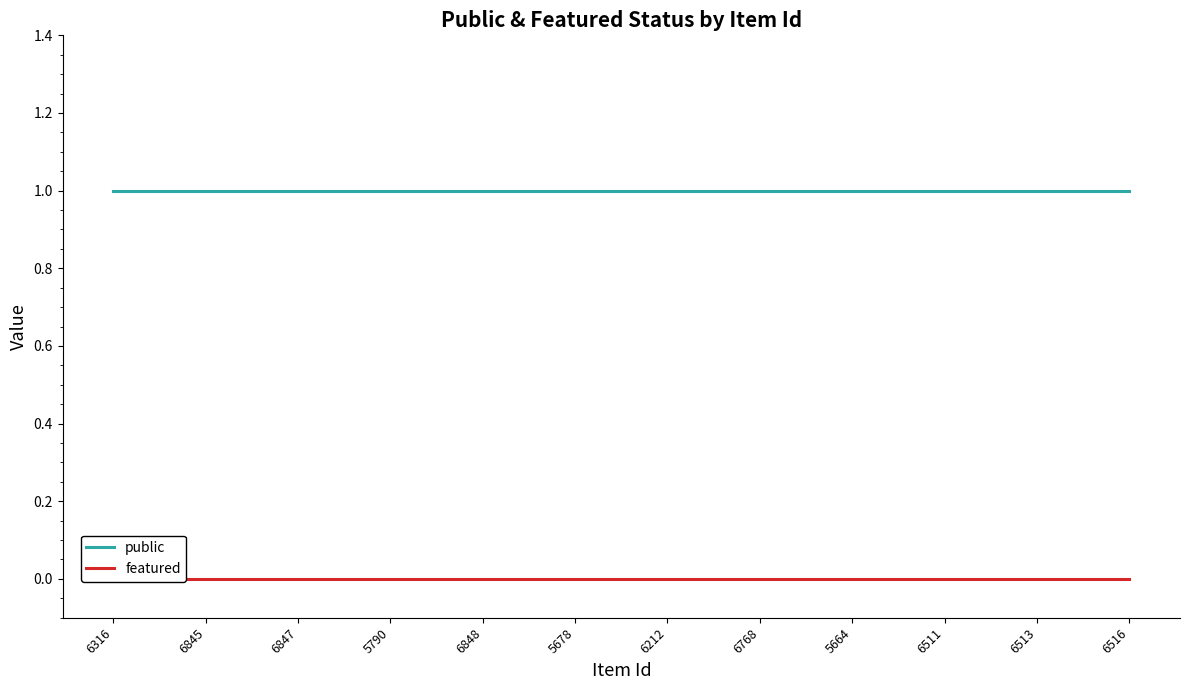

The public series shows 1 at 6848. True or false?

True